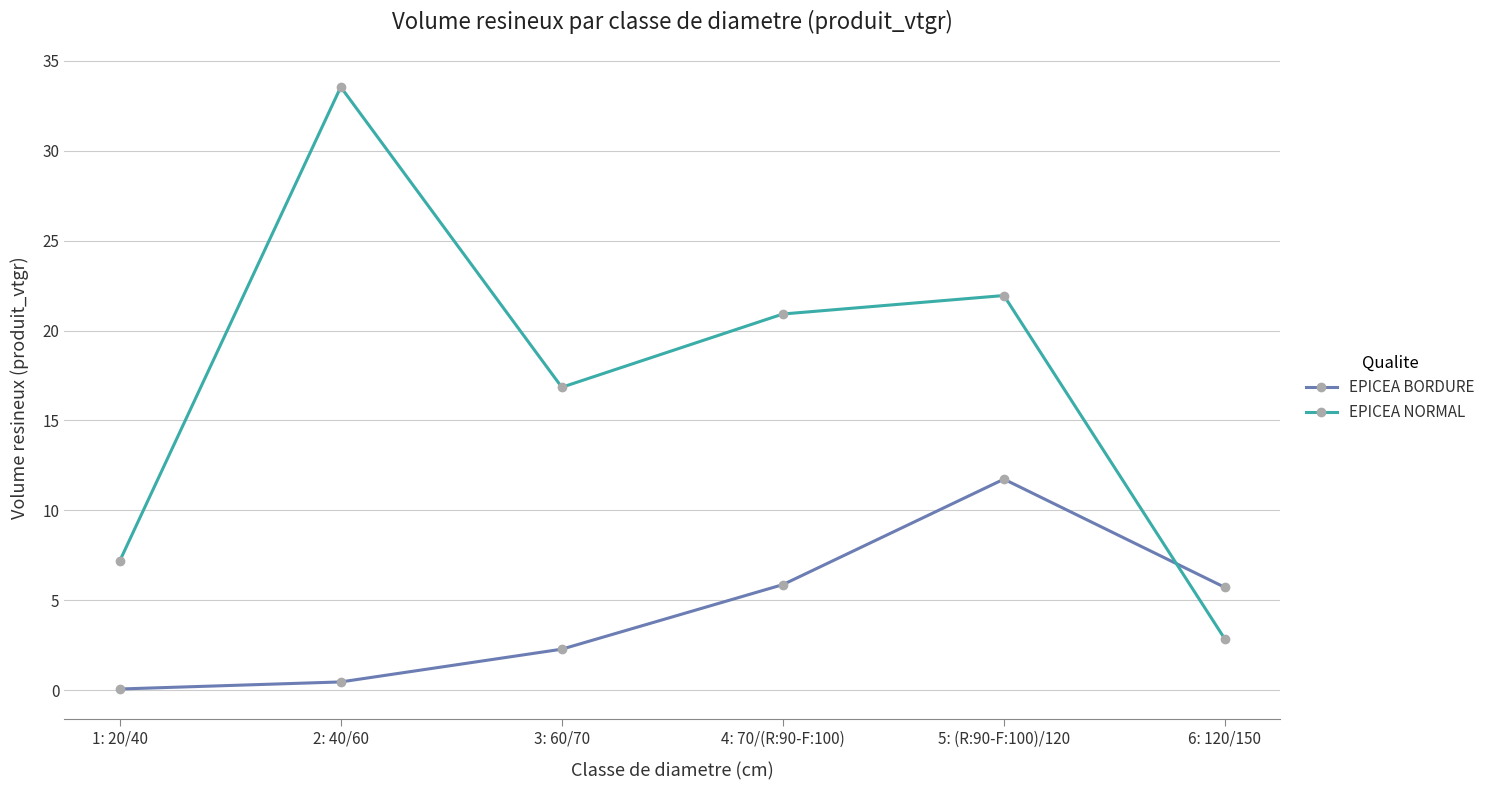

How many lines are shown in the chart?

2